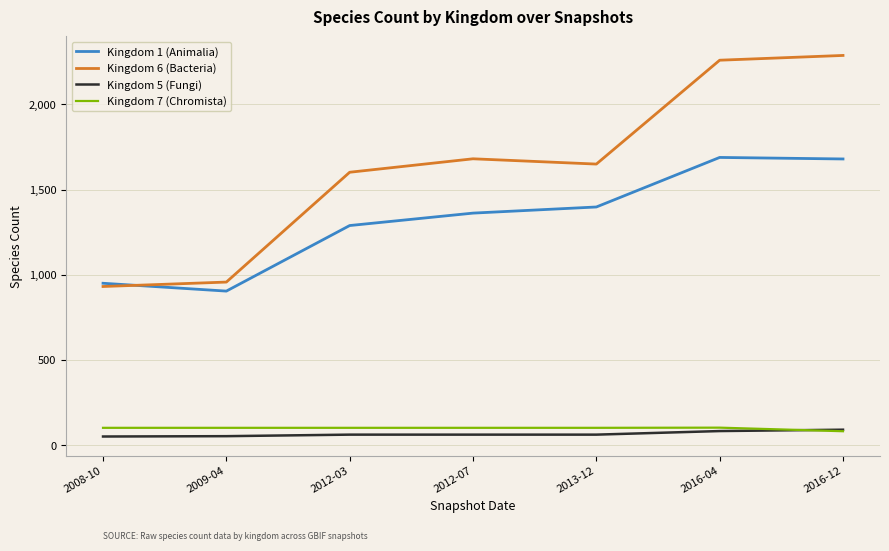

What is the sum of all Kingdom 6 (Bacteria) values?

11369